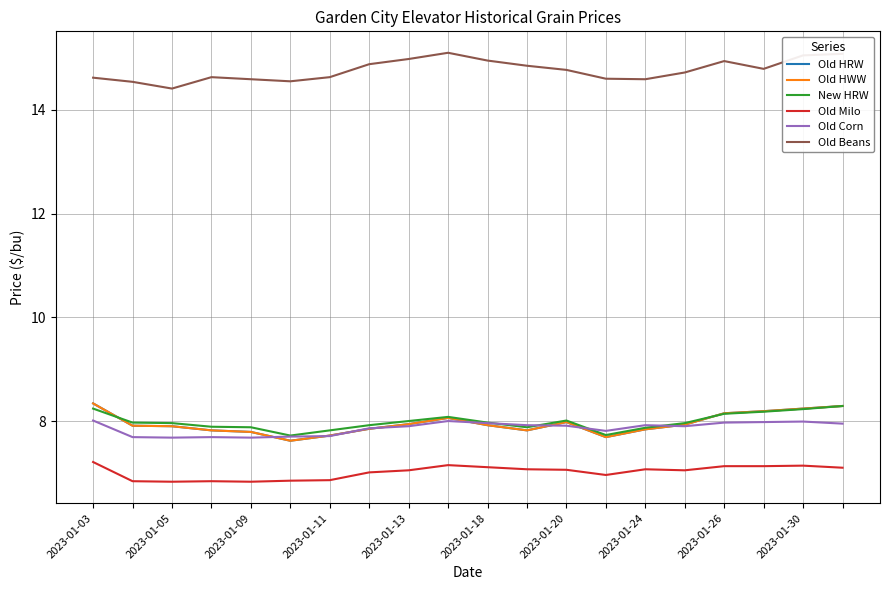

What is the sum of all Old Milo values?

140.3